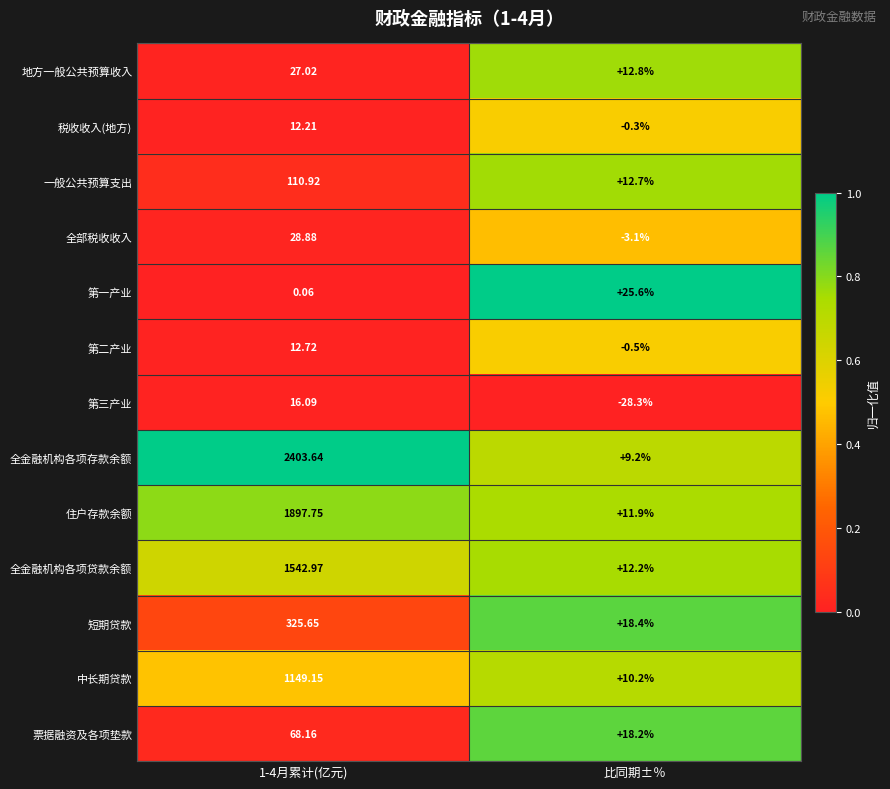

At which category is the sum across all series the highest?

1-4月累计(亿元)